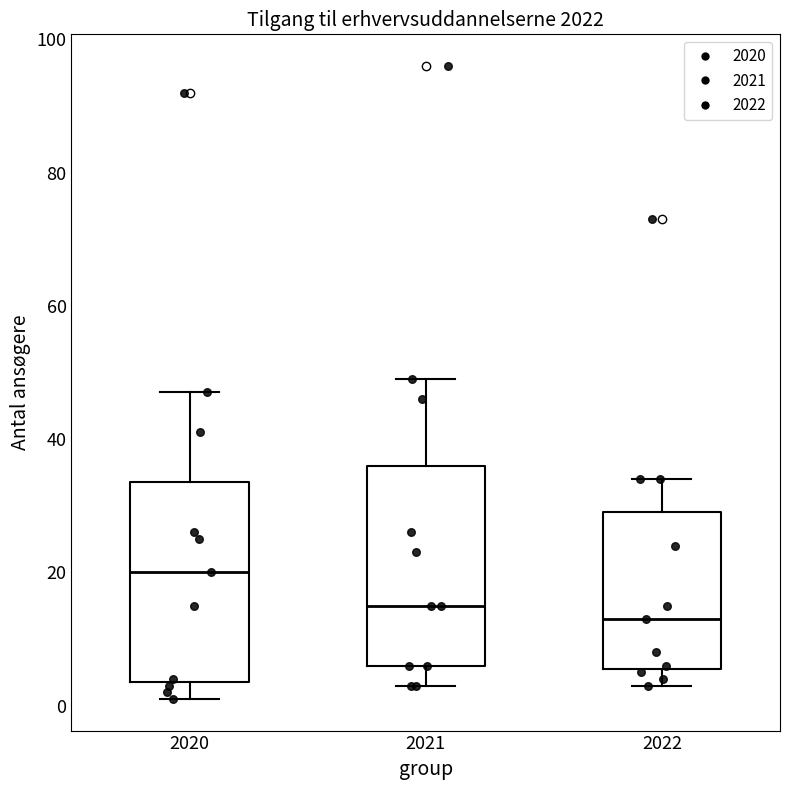

Which box has the lowest median line?

2022